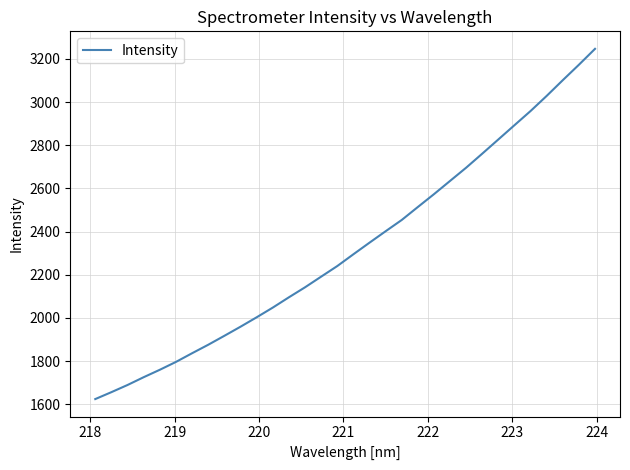

What is the difference between the maximum and minimum values?

1621.9